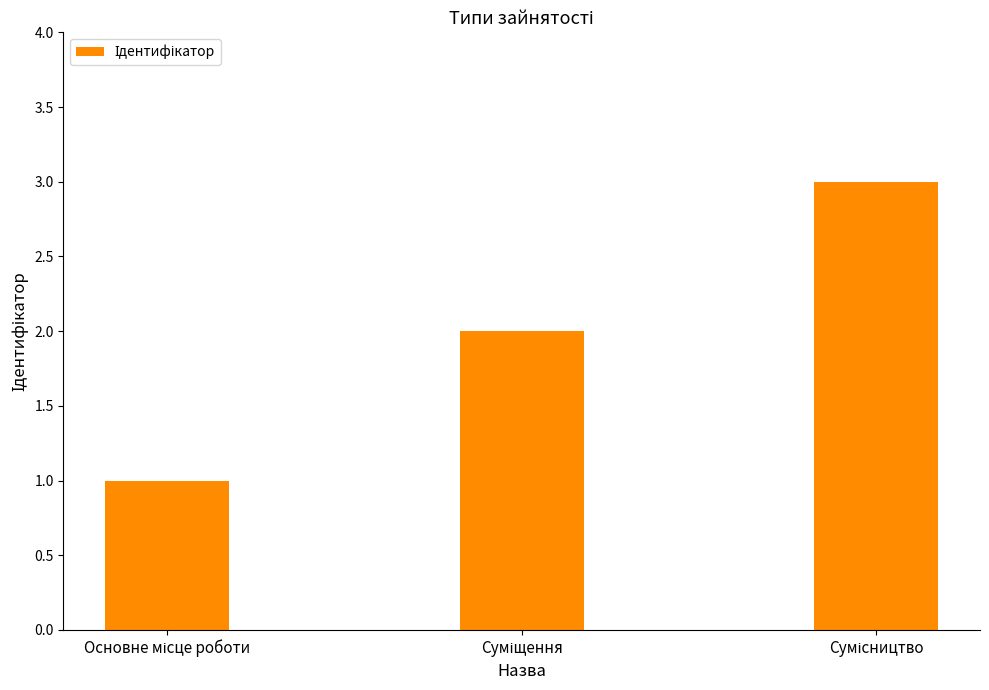

What is the maximum value shown in the chart?

3